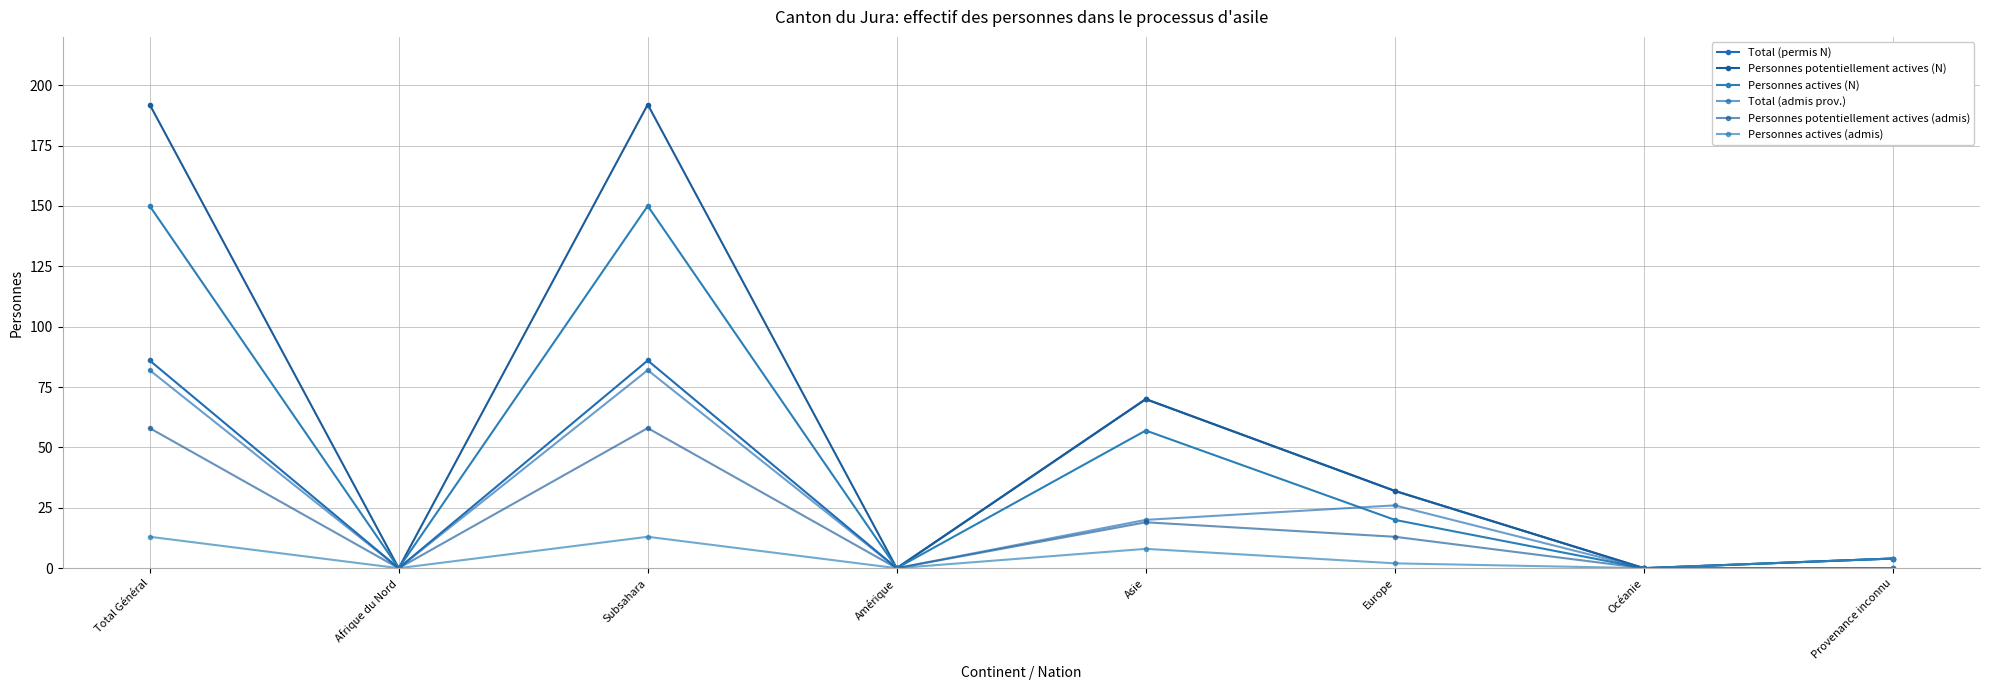

What position from the left is Total Général?

1